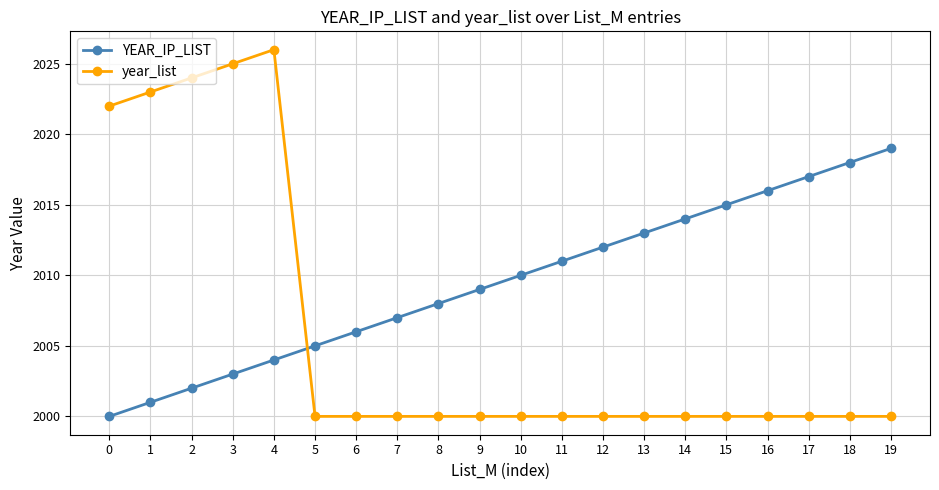

Count the number of categories in the chart.

20